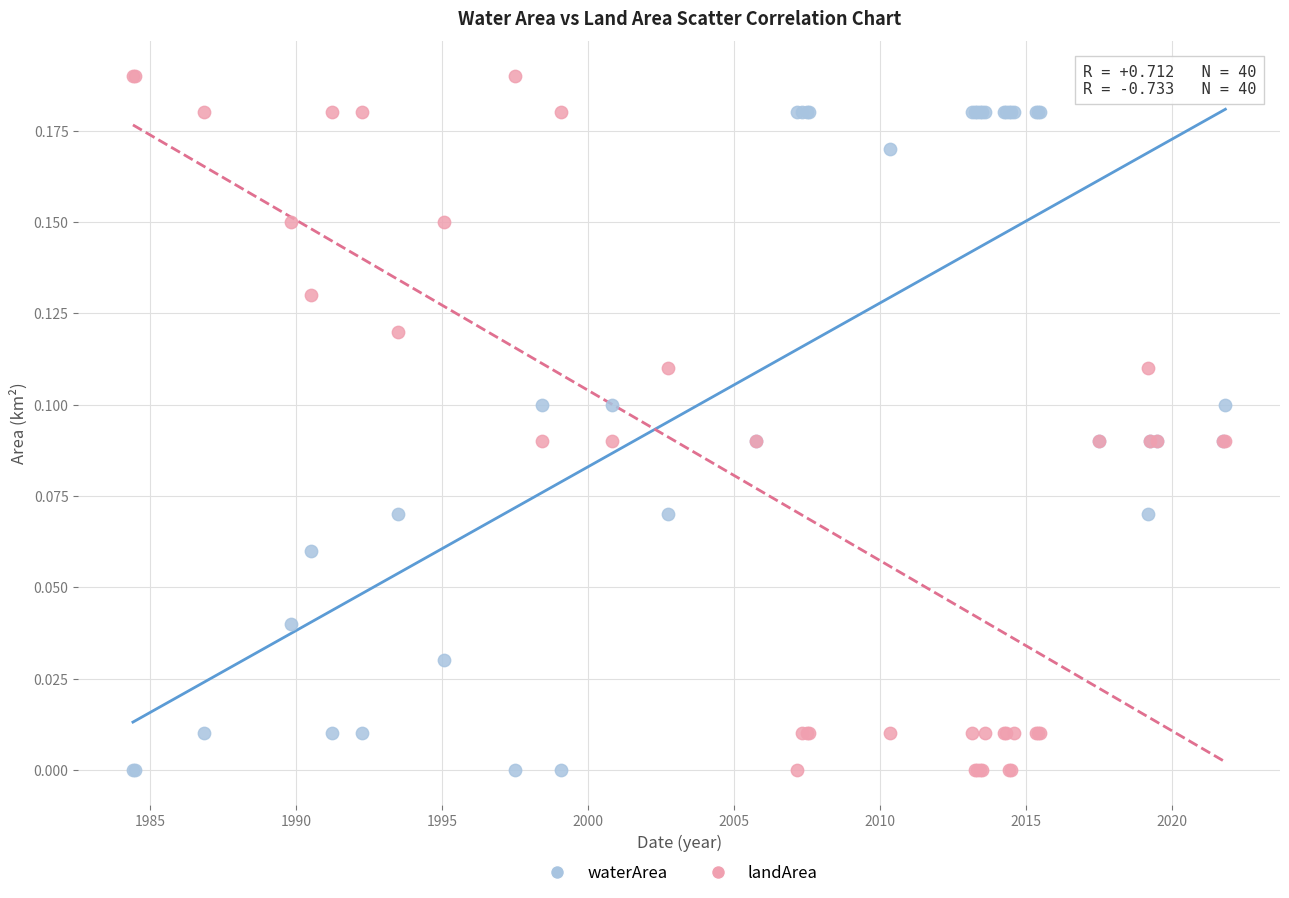

What is the X range (max minus min) for the scatter plot?

37.4